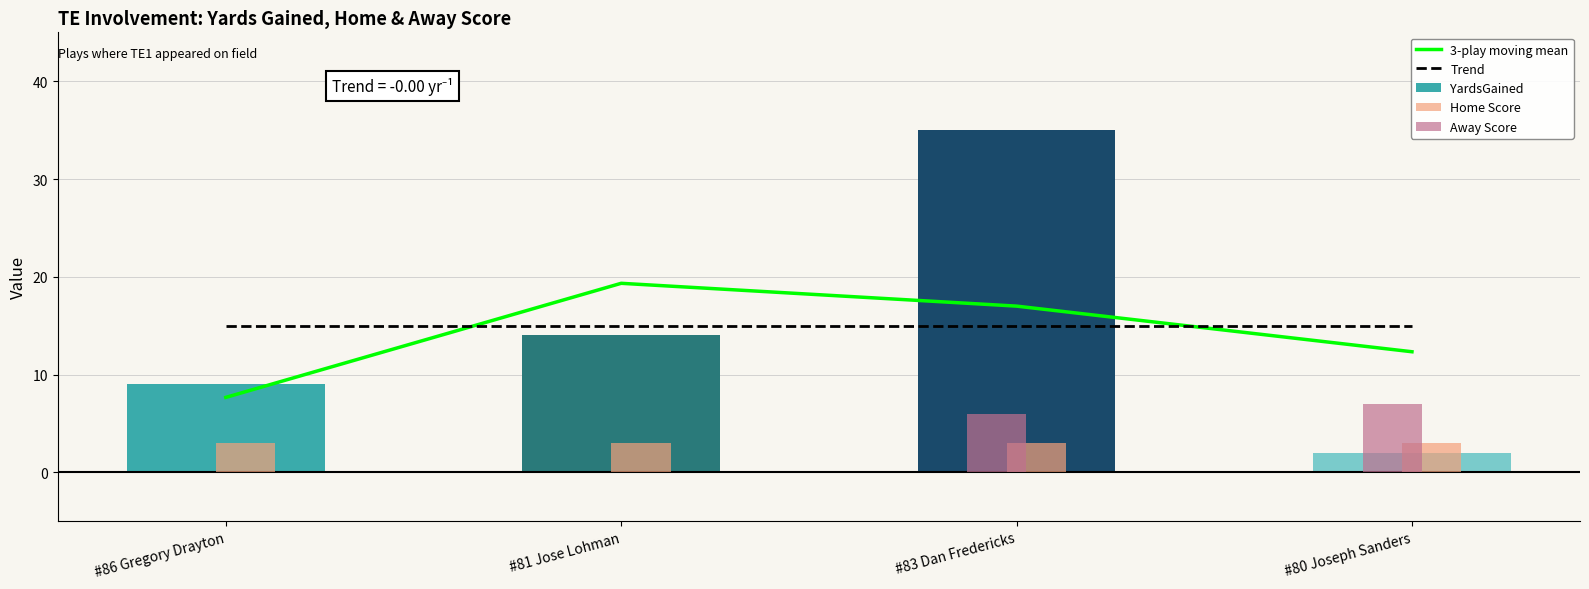

The YardsGained series shows 0 at #80 Joseph Sanders. True or false?

False